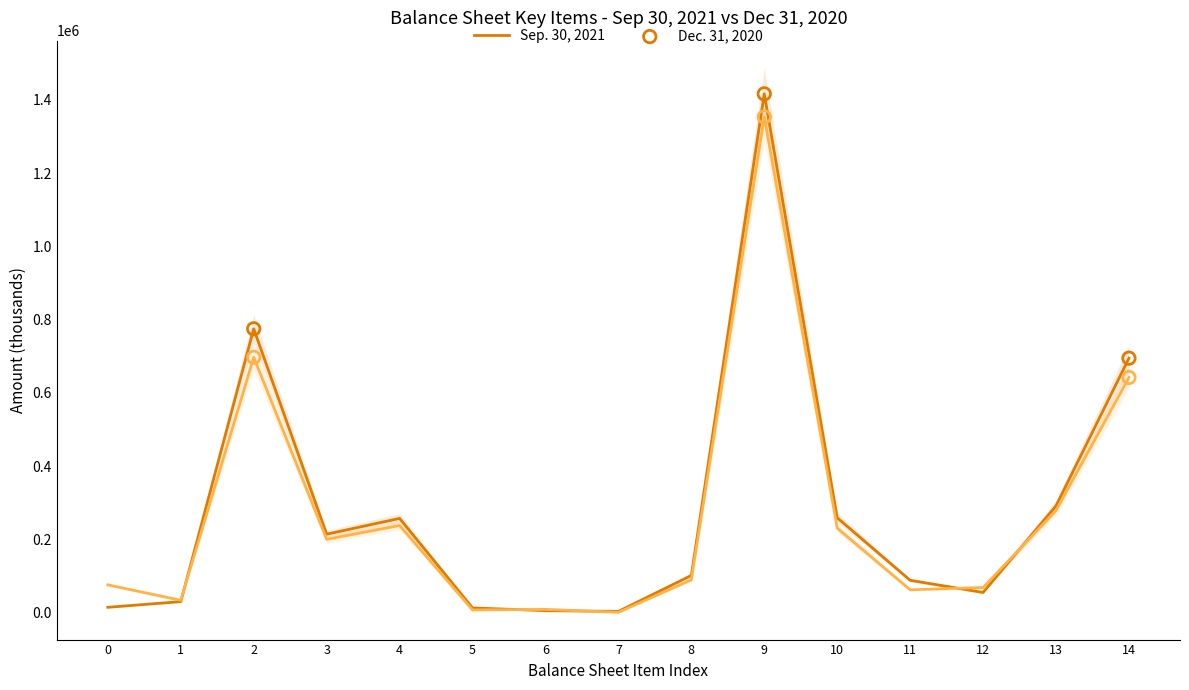

At how many categories does at least one series exceed 587035?

3